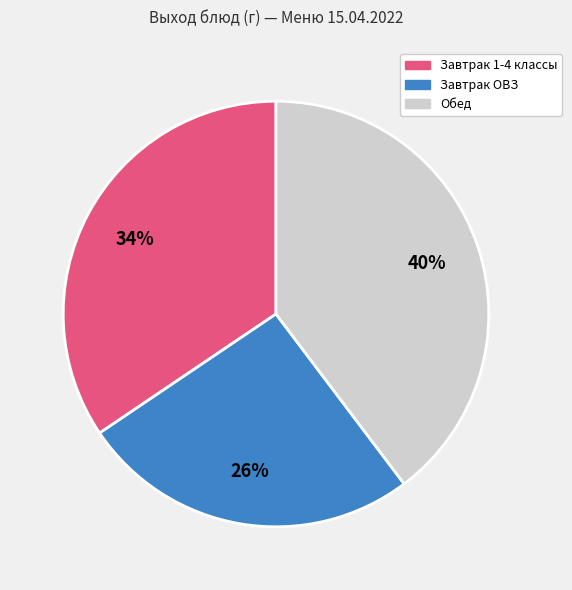

Is there any slice that represents more than half of the pie?

No